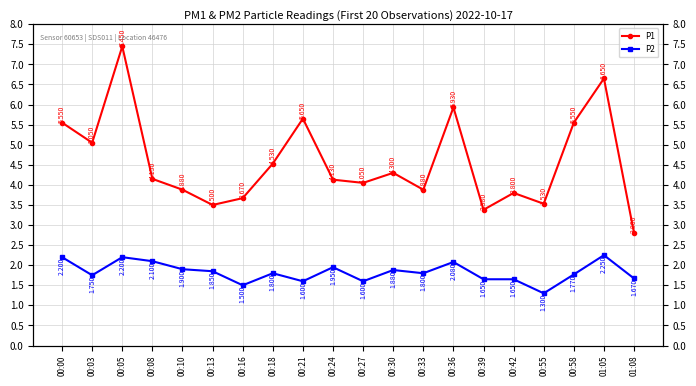

What is the value of the P1 point at the 13th from the left?

3.9